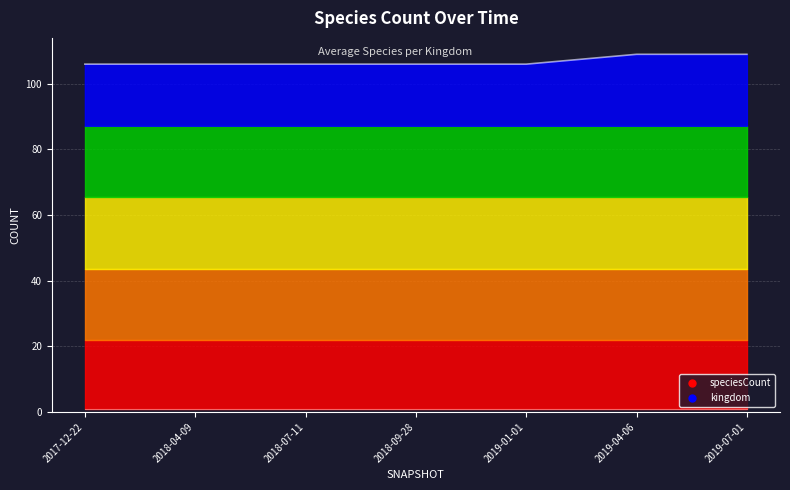

What is the value of the speciesCount point at the 4th from the left?

106